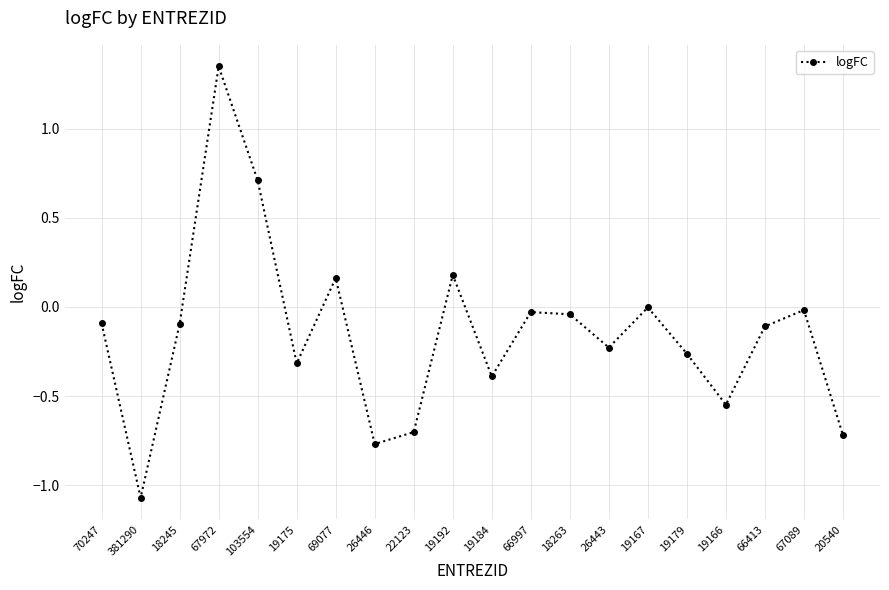

Which label corresponds to the largest value in the chart?

67972